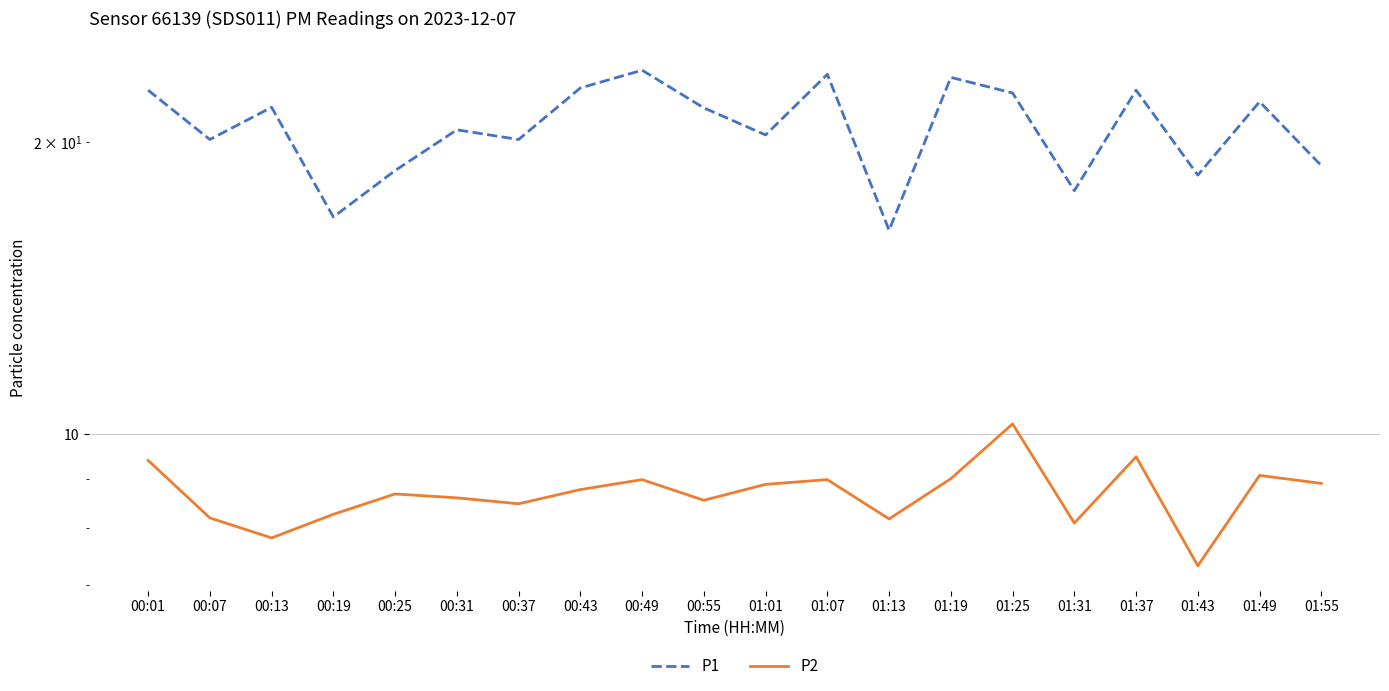

Which has a higher value, 01:19 or 01:43?

01:19